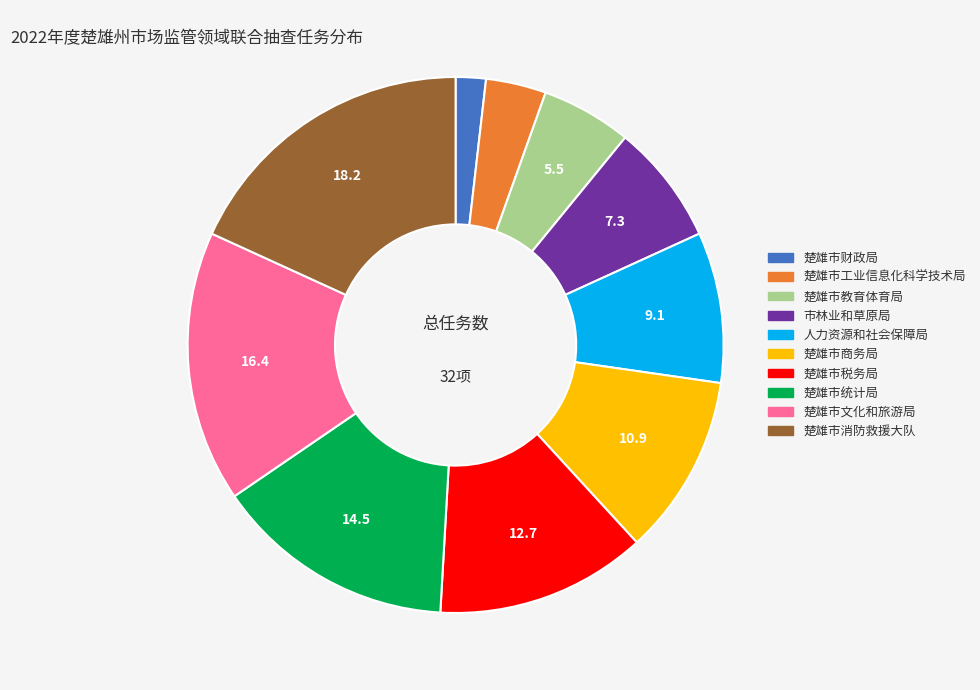

Which category has the smallest portion of the pie?

楚雄市财政局